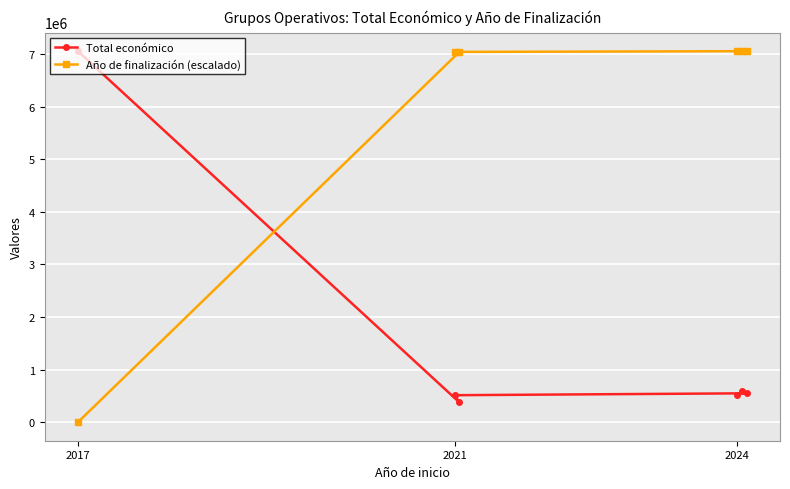

Is this an area chart (filled region under the line)?

No